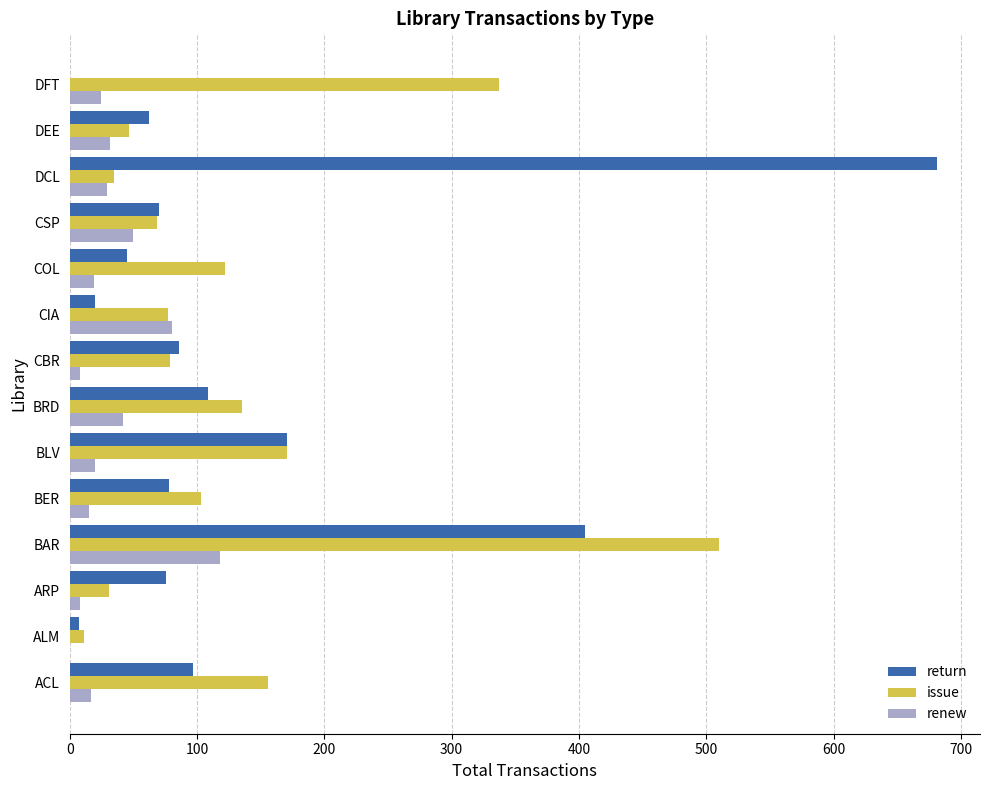

How many positive values does the renew series have?

13